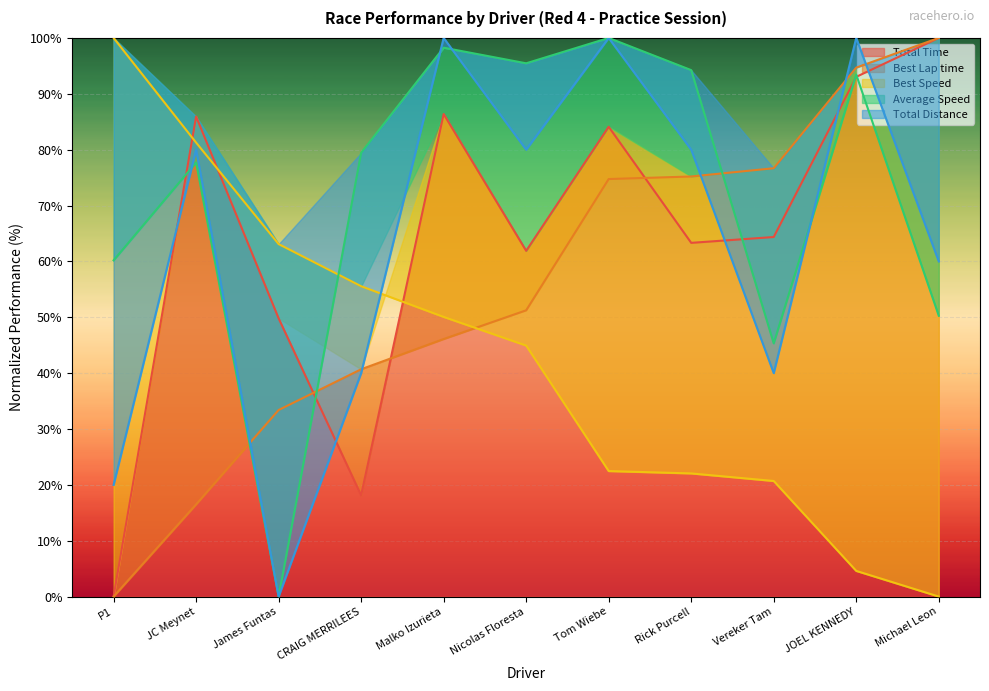

Which series has the widest spread of values?

Total Time